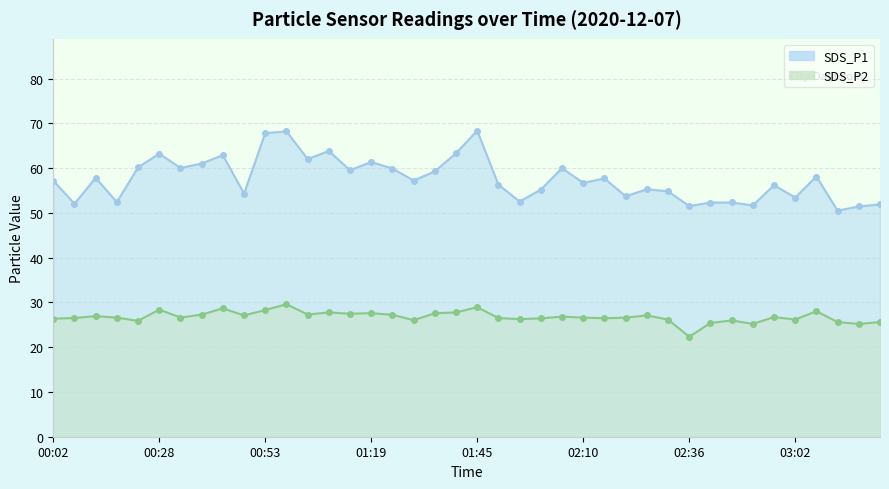

Reading left to right, list all the values displayed in this chart.

SDS_P1: 00:02=57.2	00:07=52.0	00:13=57.8	00:18=52.4	00:23=60.2	00:28=63.2	00:33=60.0	00:38=61.0	00:43=62.9	00:48=54.3	00:53=67.8	00:58=68.2	01:04=62.0	01:09=63.8	01:14=59.5	01:19=61.4	01:24=59.9	01:29=57.2	01:34=59.3	01:39=63.3	01:45=68.4	01:50=56.3	01:55=52.5	02:00=55.2	02:05=60.0	02:10=56.7	02:15=57.7	02:20=53.7	02:26=55.3	02:31=54.8	02:36=51.5	02:41=52.3	02:46=52.3	02:51=51.7	02:56=56.2	03:02=53.4	03:07=58.1	03:12=50.5	03:17=51.4	03:22=51.9
SDS_P2: 00:02=26.4	00:07=26.5	00:13=26.9	00:18=26.6	00:23=25.9	00:28=28.4	00:33=26.6	00:38=27.3	00:43=28.7	00:48=27.1	00:53=28.3	00:58=29.6	01:04=27.3	01:09=27.8	01:14=27.5	01:19=27.6	01:24=27.2	01:29=26.0	01:34=27.6	01:39=27.8	01:45=28.9	01:50=26.5	01:55=26.3	02:00=26.4	02:05=26.8	02:10=26.6	02:15=26.5	02:20=26.6	02:26=27.1	02:31=26.2	02:36=22.3	02:41=25.4	02:46=26.0	02:51=25.2	02:56=26.7	03:02=26.2	03:07=28.0	03:12=25.6	03:17=25.2	03:22=25.6